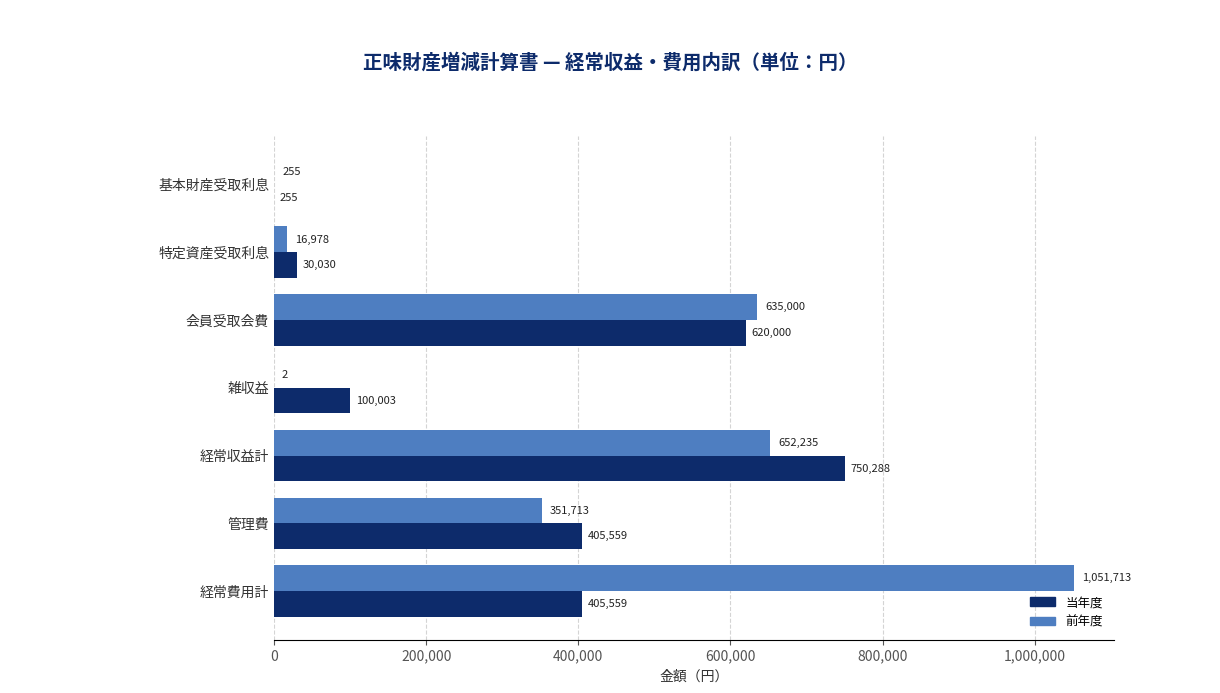

Which series has the largest total across all categories?

前年度